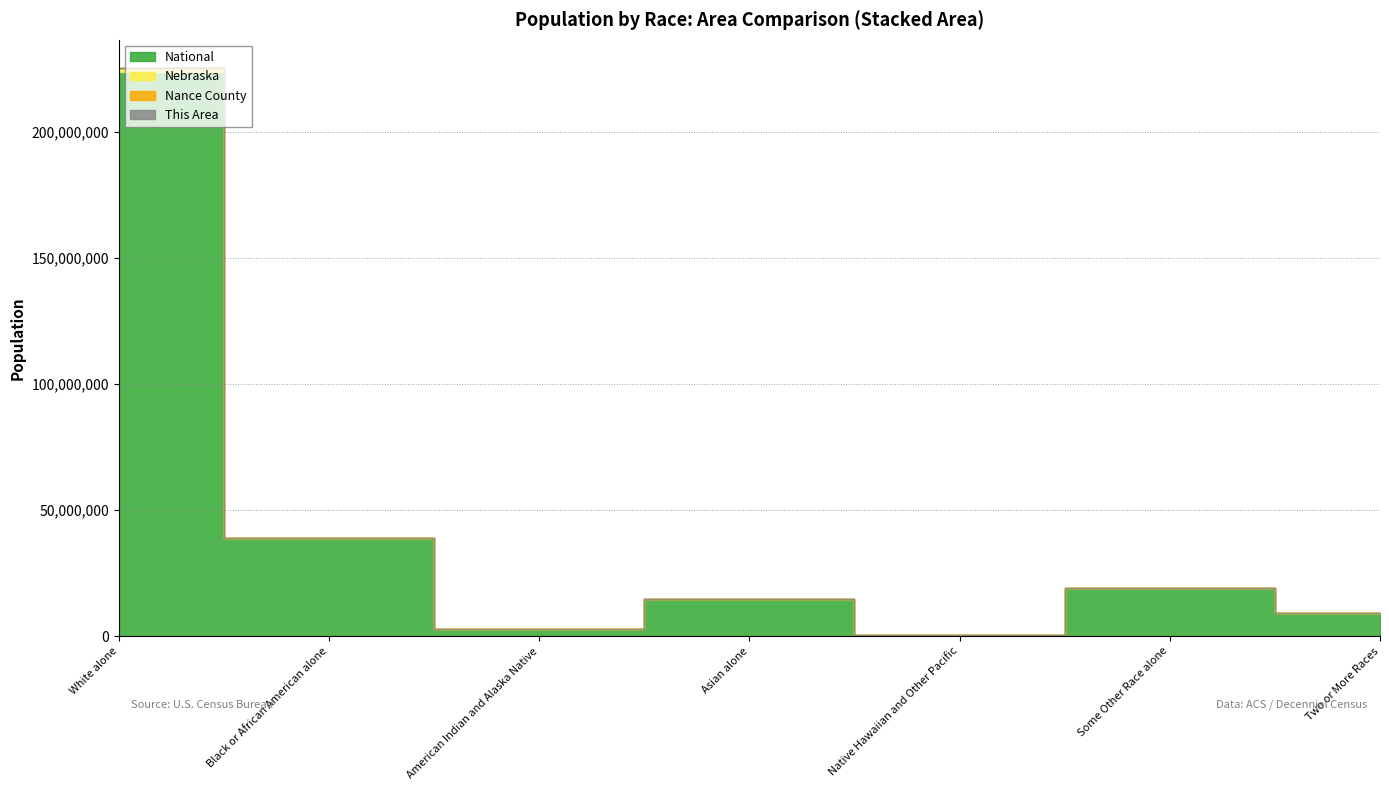

Rank the series at Black or African American alone from highest to lowest value.

National, Nebraska, Nance County, This Area